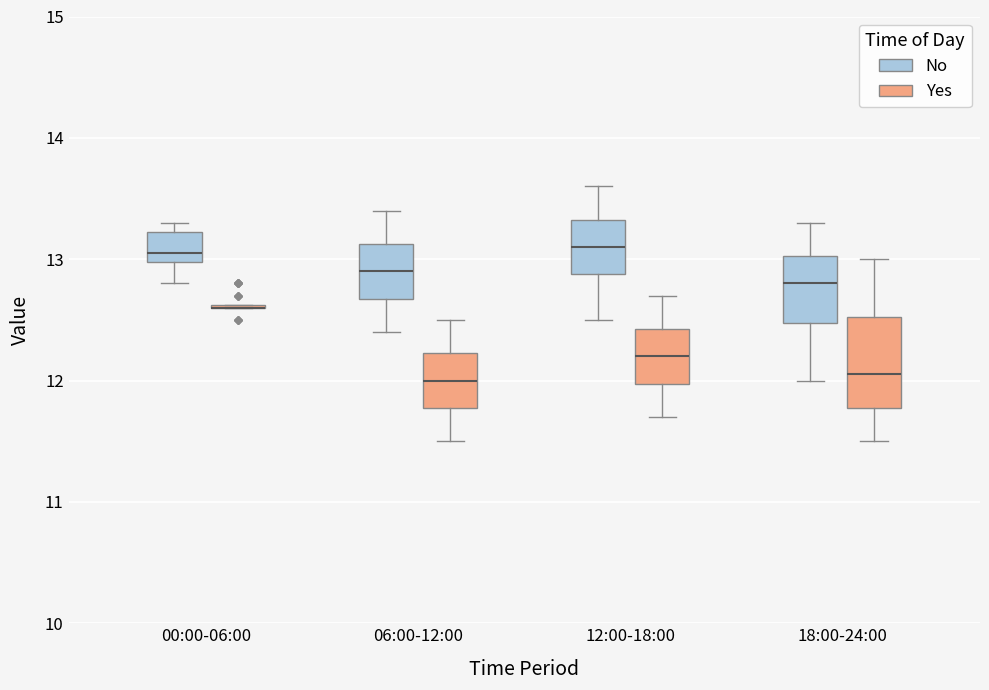

Reading left to right, read every box against the y-axis: the position of its median line, the range the box covers, and the ends of its whiskers. The values are not printed on the chart, so give them approximately, as read against the axis.

00:00-06:00 (No): median 13.1, box 13.0 to 13.2, whiskers 12.8 to 13.3
00:00-06:00 (Yes): box collapsed to a line at 12.6, whiskers 12.6 to 12.6
06:00-12:00 (No): median 12.9, box 12.7 to 13.1, whiskers 12.4 to 13.4
06:00-12:00 (Yes): median 12.0, box 11.8 to 12.2, whiskers 11.5 to 12.5
12:00-18:00 (No): median 13.1, box 12.9 to 13.3, whiskers 12.5 to 13.6
12:00-18:00 (Yes): median 12.2, box 12.0 to 12.4, whiskers 11.7 to 12.7
18:00-24:00 (No): median 12.8, box 12.5 to 13.0, whiskers 12.0 to 13.3
18:00-24:00 (Yes): median 12.1, box 11.8 to 12.5, whiskers 11.5 to 13.0